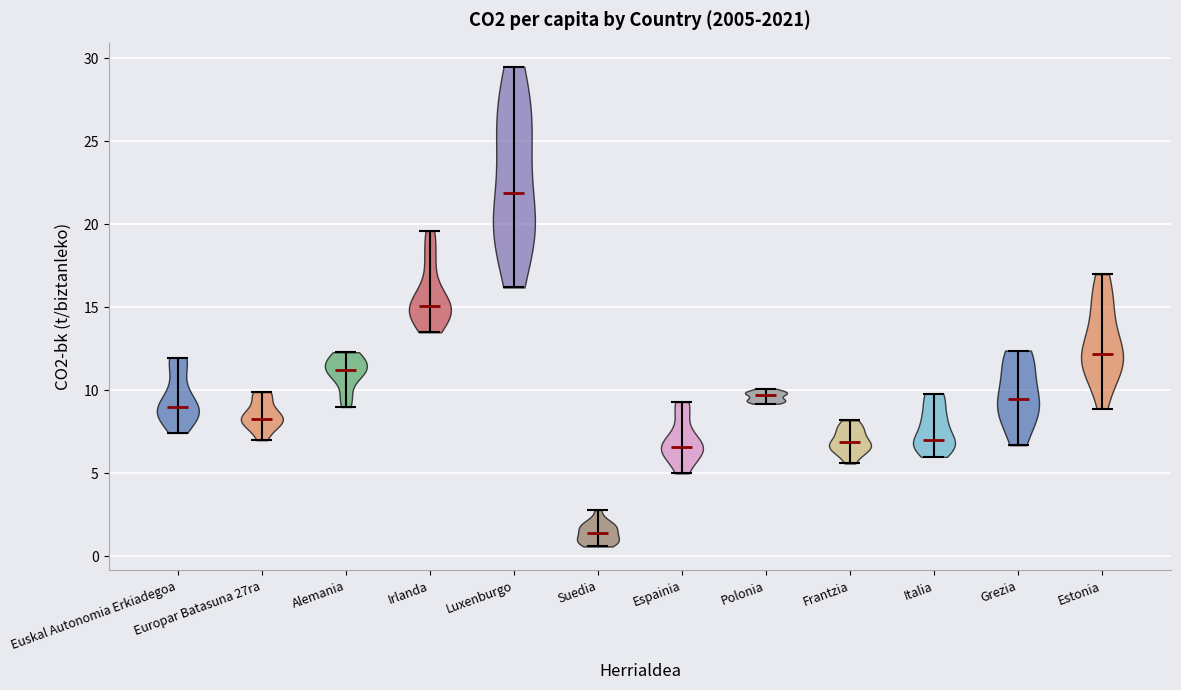

Which violin has the highest median line?

Luxenburgo